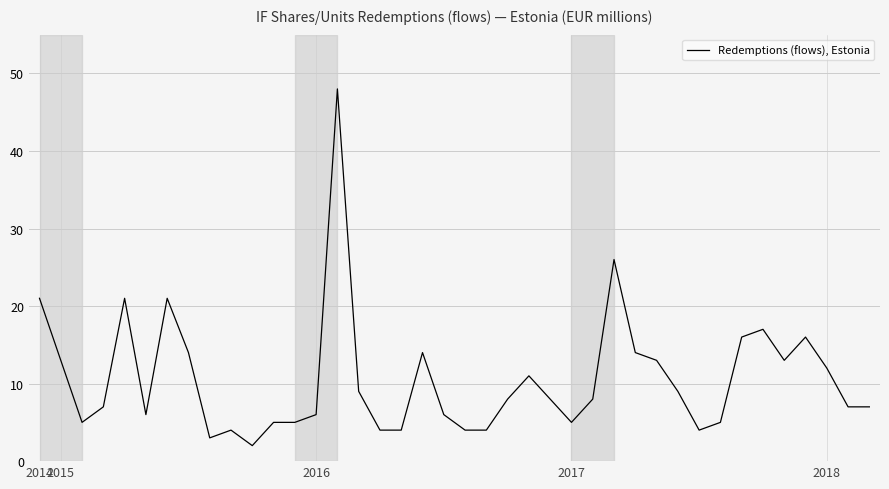

What is the maximum value shown in the chart?

48